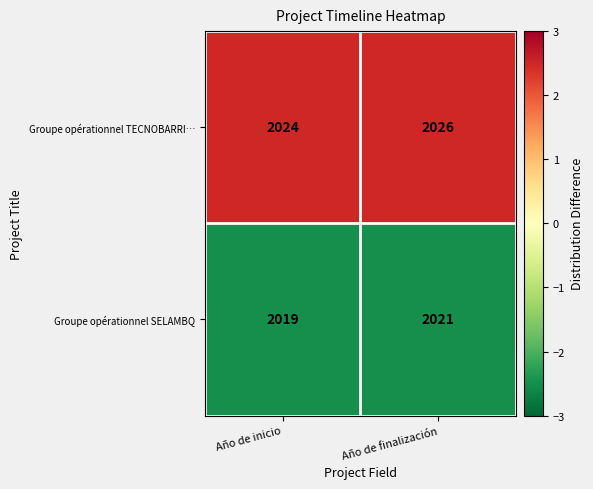

Which series has the largest total across all categories?

Groupe opérationnel TECNOBARRI…